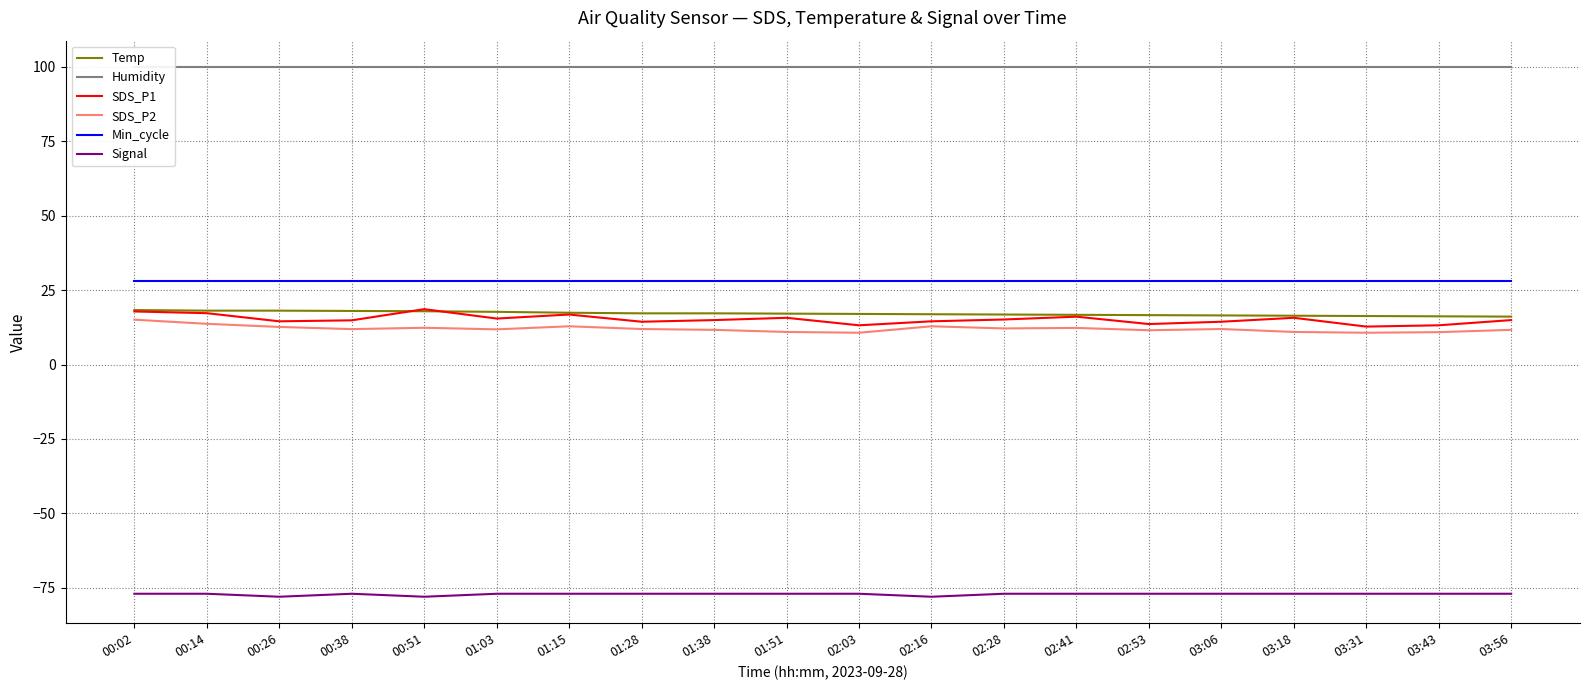

Where is Signal nearest to the value -77?

00:02